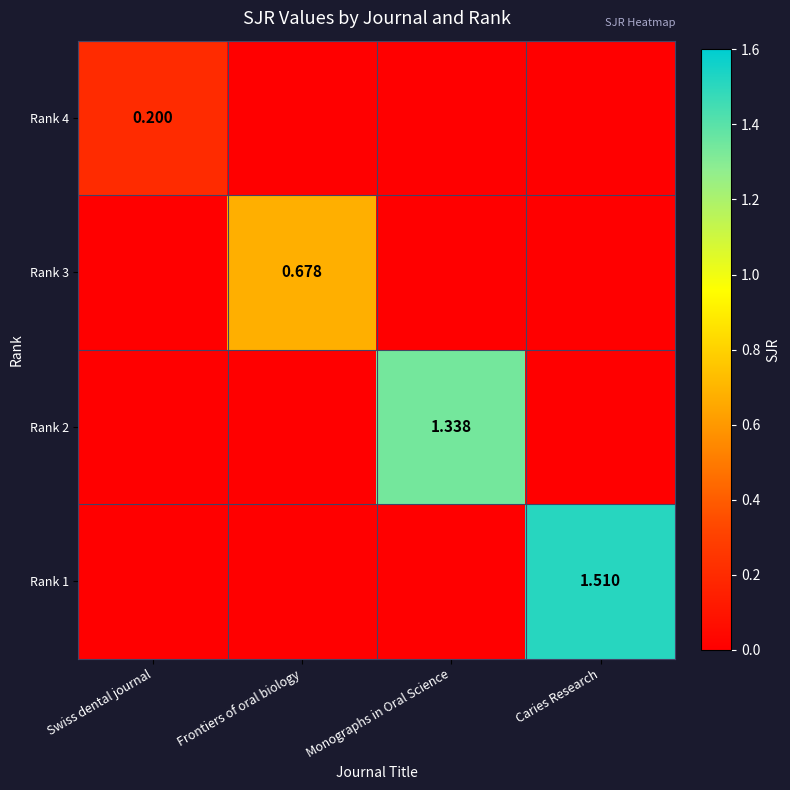

List the labels in order of Rank 4 value, smallest first.

Frontiers of oral biology, Monographs in Oral Science, Caries Research, Swiss dental journal